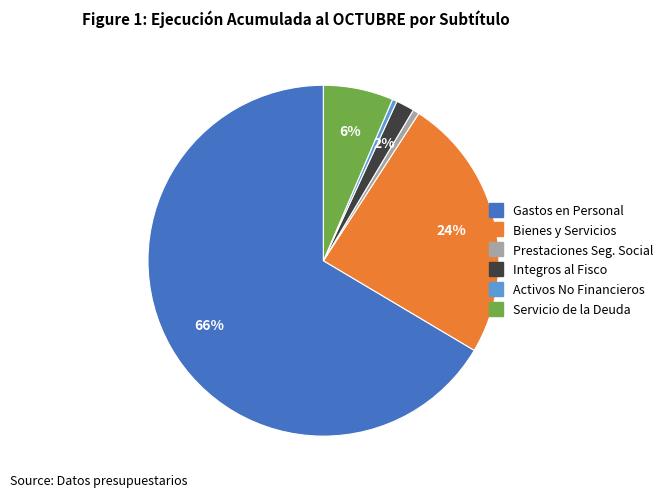

Is there a majority slice in this chart?

Yes